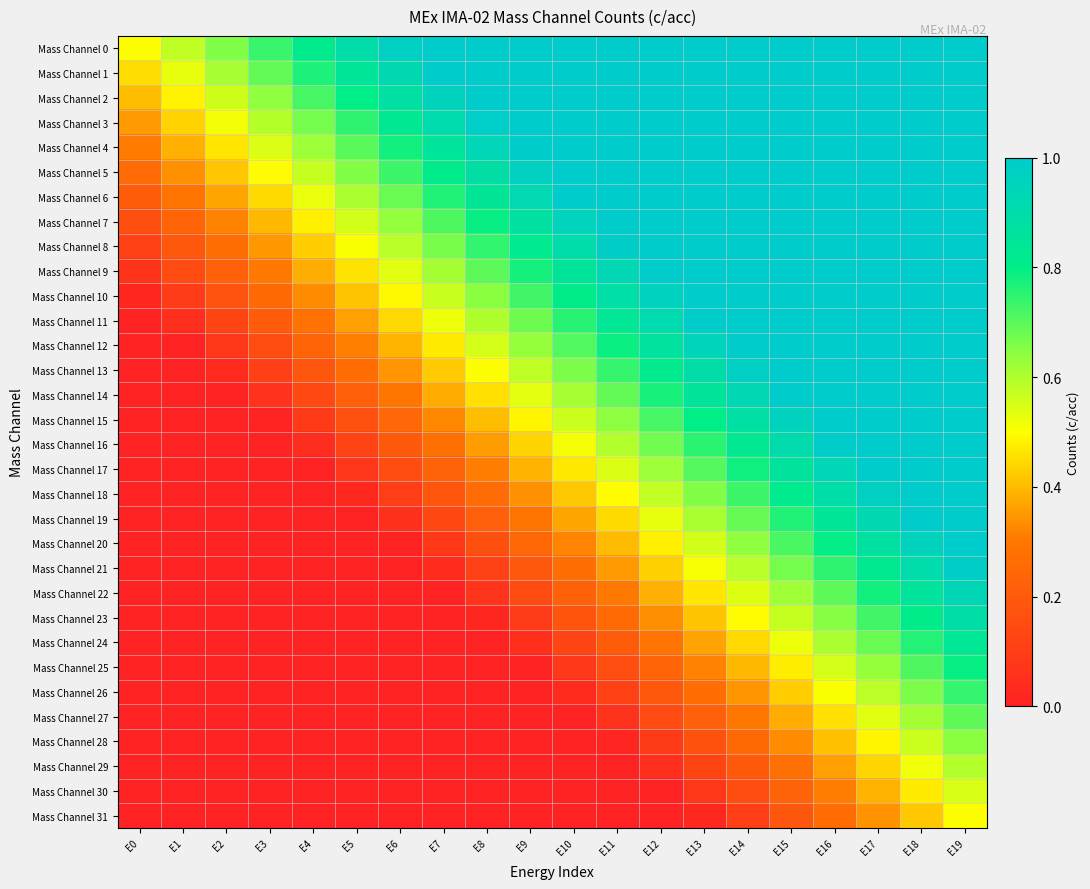

Reading left to right, transcribe all the data shown in this chart.

Mass Channel 0: E0=0.5	E1=0.6	E2=0.7	E3=0.7	E4=0.8	E5=0.9	E6=1.0	E7=1.0	E8=1.0	E9=1.0	E10=1.0	E11=1.0	E12=1.0	E13=1.0	E14=1.0	E15=1.0	E16=1.0	E17=1.0	E18=1.0	E19=1.0
Mass Channel 1: E0=0.5	E1=0.5	E2=0.6	E3=0.7	E4=0.8	E5=0.8	E6=0.9	E7=1.0	E8=1.0	E9=1.0	E10=1.0	E11=1.0	E12=1.0	E13=1.0	E14=1.0	E15=1.0	E16=1.0	E17=1.0	E18=1.0	E19=1.0
Mass Channel 2: E0=0.4	E1=0.5	E2=0.6	E3=0.6	E4=0.7	E5=0.8	E6=0.9	E7=1.0	E8=1.0	E9=1.0	E10=1.0	E11=1.0	E12=1.0	E13=1.0	E14=1.0	E15=1.0	E16=1.0	E17=1.0	E18=1.0	E19=1.0
Mass Channel 3: E0=0.4	E1=0.4	E2=0.5	E3=0.6	E4=0.7	E5=0.7	E6=0.8	E7=0.9	E8=1.0	E9=1.0	E10=1.0	E11=1.0	E12=1.0	E13=1.0	E14=1.0	E15=1.0	E16=1.0	E17=1.0	E18=1.0	E19=1.0
Mass Channel 4: E0=0.3	E1=0.4	E2=0.5	E3=0.5	E4=0.6	E5=0.7	E6=0.8	E7=0.9	E8=0.9	E9=1.0	E10=1.0	E11=1.0	E12=1.0	E13=1.0	E14=1.0	E15=1.0	E16=1.0	E17=1.0	E18=1.0	E19=1.0
Mass Channel 5: E0=0.3	E1=0.3	E2=0.4	E3=0.5	E4=0.6	E5=0.7	E6=0.7	E7=0.8	E8=0.9	E9=1.0	E10=1.0	E11=1.0	E12=1.0	E13=1.0	E14=1.0	E15=1.0	E16=1.0	E17=1.0	E18=1.0	E19=1.0
Mass Channel 6: E0=0.2	E1=0.3	E2=0.4	E3=0.4	E4=0.5	E5=0.6	E6=0.7	E7=0.8	E8=0.8	E9=0.9	E10=1.0	E11=1.0	E12=1.0	E13=1.0	E14=1.0	E15=1.0	E16=1.0	E17=1.0	E18=1.0	E19=1.0
Mass Channel 7: E0=0.2	E1=0.2	E2=0.3	E3=0.4	E4=0.5	E5=0.6	E6=0.6	E7=0.7	E8=0.8	E9=0.9	E10=1.0	E11=1.0	E12=1.0	E13=1.0	E14=1.0	E15=1.0	E16=1.0	E17=1.0	E18=1.0	E19=1.0
Mass Channel 8: E0=0.1	E1=0.2	E2=0.3	E3=0.3	E4=0.4	E5=0.5	E6=0.6	E7=0.7	E8=0.7	E9=0.8	E10=0.9	E11=1.0	E12=1.0	E13=1.0	E14=1.0	E15=1.0	E16=1.0	E17=1.0	E18=1.0	E19=1.0
Mass Channel 9: E0=0.1	E1=0.1	E2=0.2	E3=0.3	E4=0.4	E5=0.5	E6=0.5	E7=0.6	E8=0.7	E9=0.8	E10=0.9	E11=0.9	E12=1.0	E13=1.0	E14=1.0	E15=1.0	E16=1.0	E17=1.0	E18=1.0	E19=1.0
Mass Channel 10: E0=0.0	E1=0.1	E2=0.2	E3=0.3	E4=0.3	E5=0.4	E6=0.5	E7=0.6	E8=0.6	E9=0.7	E10=0.8	E11=0.9	E12=1.0	E13=1.0	E14=1.0	E15=1.0	E16=1.0	E17=1.0	E18=1.0	E19=1.0
Mass Channel 11: E0=0.0	E1=0.0	E2=0.1	E3=0.2	E4=0.3	E5=0.4	E6=0.4	E7=0.5	E8=0.6	E9=0.7	E10=0.8	E11=0.8	E12=0.9	E13=1.0	E14=1.0	E15=1.0	E16=1.0	E17=1.0	E18=1.0	E19=1.0
Mass Channel 12: E0=0.0	E1=0.0	E2=0.1	E3=0.2	E4=0.2	E5=0.3	E6=0.4	E7=0.5	E8=0.6	E9=0.6	E10=0.7	E11=0.8	E12=0.9	E13=0.9	E14=1.0	E15=1.0	E16=1.0	E17=1.0	E18=1.0	E19=1.0
Mass Channel 13: E0=0.0	E1=0.0	E2=0.0	E3=0.1	E4=0.2	E5=0.3	E6=0.3	E7=0.4	E8=0.5	E9=0.6	E10=0.7	E11=0.7	E12=0.8	E13=0.9	E14=1.0	E15=1.0	E16=1.0	E17=1.0	E18=1.0	E19=1.0
Mass Channel 14: E0=0.0	E1=0.0	E2=0.0	E3=0.1	E4=0.1	E5=0.2	E6=0.3	E7=0.4	E8=0.5	E9=0.5	E10=0.6	E11=0.7	E12=0.8	E13=0.8	E14=0.9	E15=1.0	E16=1.0	E17=1.0	E18=1.0	E19=1.0
Mass Channel 15: E0=0.0	E1=0.0	E2=0.0	E3=0.0	E4=0.1	E5=0.2	E6=0.2	E7=0.3	E8=0.4	E9=0.5	E10=0.6	E11=0.6	E12=0.7	E13=0.8	E14=0.9	E15=1.0	E16=1.0	E17=1.0	E18=1.0	E19=1.0
Mass Channel 16: E0=0.0	E1=0.0	E2=0.0	E3=0.0	E4=0.0	E5=0.1	E6=0.2	E7=0.3	E8=0.4	E9=0.4	E10=0.5	E11=0.6	E12=0.7	E13=0.8	E14=0.8	E15=0.9	E16=1.0	E17=1.0	E18=1.0	E19=1.0
Mass Channel 17: E0=0.0	E1=0.0	E2=0.0	E3=0.0	E4=0.0	E5=0.1	E6=0.2	E7=0.2	E8=0.3	E9=0.4	E10=0.5	E11=0.5	E12=0.6	E13=0.7	E14=0.8	E15=0.9	E16=0.9	E17=1.0	E18=1.0	E19=1.0
Mass Channel 18: E0=0.0	E1=0.0	E2=0.0	E3=0.0	E4=0.0	E5=0.0	E6=0.1	E7=0.2	E8=0.3	E9=0.3	E10=0.4	E11=0.5	E12=0.6	E13=0.7	E14=0.7	E15=0.8	E16=0.9	E17=1.0	E18=1.0	E19=1.0
Mass Channel 19: E0=0.0	E1=0.0	E2=0.0	E3=0.0	E4=0.0	E5=0.0	E6=0.1	E7=0.1	E8=0.2	E9=0.3	E10=0.4	E11=0.4	E12=0.5	E13=0.6	E14=0.7	E15=0.8	E16=0.8	E17=0.9	E18=1.0	E19=1.0
Mass Channel 20: E0=0.0	E1=0.0	E2=0.0	E3=0.0	E4=0.0	E5=0.0	E6=0.0	E7=0.1	E8=0.2	E9=0.2	E10=0.3	E11=0.4	E12=0.5	E13=0.6	E14=0.6	E15=0.7	E16=0.8	E17=0.9	E18=1.0	E19=1.0
Mass Channel 21: E0=0.0	E1=0.0	E2=0.0	E3=0.0	E4=0.0	E5=0.0	E6=0.0	E7=0.0	E8=0.1	E9=0.2	E10=0.3	E11=0.4	E12=0.4	E13=0.5	E14=0.6	E15=0.7	E16=0.7	E17=0.8	E18=0.9	E19=1.0
Mass Channel 22: E0=0.0	E1=0.0	E2=0.0	E3=0.0	E4=0.0	E5=0.0	E6=0.0	E7=0.0	E8=0.1	E9=0.1	E10=0.2	E11=0.3	E12=0.4	E13=0.5	E14=0.5	E15=0.6	E16=0.7	E17=0.8	E18=0.9	E19=0.9
Mass Channel 23: E0=0.0	E1=0.0	E2=0.0	E3=0.0	E4=0.0	E5=0.0	E6=0.0	E7=0.0	E8=0.0	E9=0.1	E10=0.2	E11=0.3	E12=0.3	E13=0.4	E14=0.5	E15=0.6	E16=0.7	E17=0.7	E18=0.8	E19=0.9
Mass Channel 24: E0=0.0	E1=0.0	E2=0.0	E3=0.0	E4=0.0	E5=0.0	E6=0.0	E7=0.0	E8=0.0	E9=0.0	E10=0.1	E11=0.2	E12=0.3	E13=0.4	E14=0.4	E15=0.5	E16=0.6	E17=0.7	E18=0.8	E19=0.8
Mass Channel 25: E0=0.0	E1=0.0	E2=0.0	E3=0.0	E4=0.0	E5=0.0	E6=0.0	E7=0.0	E8=0.0	E9=0.0	E10=0.1	E11=0.2	E12=0.2	E13=0.3	E14=0.4	E15=0.5	E16=0.6	E17=0.6	E18=0.7	E19=0.8
Mass Channel 26: E0=0.0	E1=0.0	E2=0.0	E3=0.0	E4=0.0	E5=0.0	E6=0.0	E7=0.0	E8=0.0	E9=0.0	E10=0.0	E11=0.1	E12=0.2	E13=0.3	E14=0.3	E15=0.4	E16=0.5	E17=0.6	E18=0.7	E19=0.7
Mass Channel 27: E0=0.0	E1=0.0	E2=0.0	E3=0.0	E4=0.0	E5=0.0	E6=0.0	E7=0.0	E8=0.0	E9=0.0	E10=0.0	E11=0.1	E12=0.1	E13=0.2	E14=0.3	E15=0.4	E16=0.5	E17=0.5	E18=0.6	E19=0.7
Mass Channel 28: E0=0.0	E1=0.0	E2=0.0	E3=0.0	E4=0.0	E5=0.0	E6=0.0	E7=0.0	E8=0.0	E9=0.0	E10=0.0	E11=0.0	E12=0.1	E13=0.2	E14=0.3	E15=0.3	E16=0.4	E17=0.5	E18=0.6	E19=0.6
Mass Channel 29: E0=0.0	E1=0.0	E2=0.0	E3=0.0	E4=0.0	E5=0.0	E6=0.0	E7=0.0	E8=0.0	E9=0.0	E10=0.0	E11=0.0	E12=0.0	E13=0.1	E14=0.2	E15=0.3	E16=0.4	E17=0.4	E18=0.5	E19=0.6
Mass Channel 30: E0=0.0	E1=0.0	E2=0.0	E3=0.0	E4=0.0	E5=0.0	E6=0.0	E7=0.0	E8=0.0	E9=0.0	E10=0.0	E11=0.0	E12=0.0	E13=0.1	E14=0.2	E15=0.2	E16=0.3	E17=0.4	E18=0.5	E19=0.5
Mass Channel 31: E0=0.0	E1=0.0	E2=0.0	E3=0.0	E4=0.0	E5=0.0	E6=0.0	E7=0.0	E8=0.0	E9=0.0	E10=0.0	E11=0.0	E12=0.0	E13=0.0	E14=0.1	E15=0.2	E16=0.3	E17=0.3	E18=0.4	E19=0.5